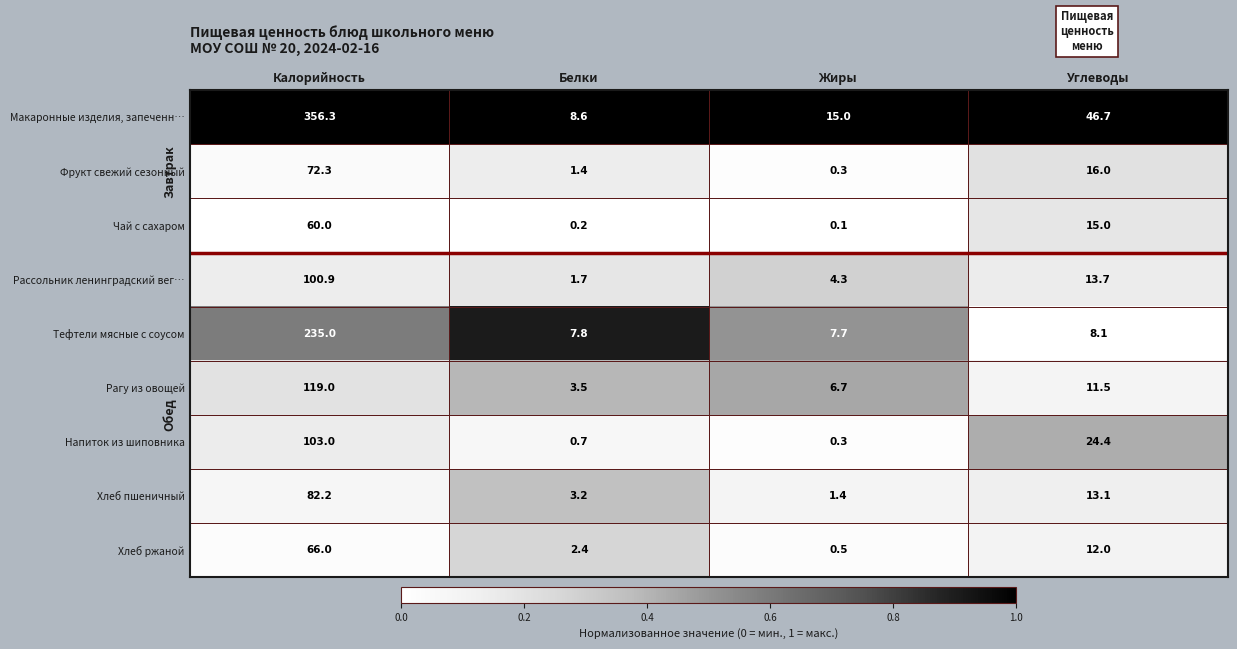

Which series has the largest range (max minus min)?

Макаронные изделия, запеченн…